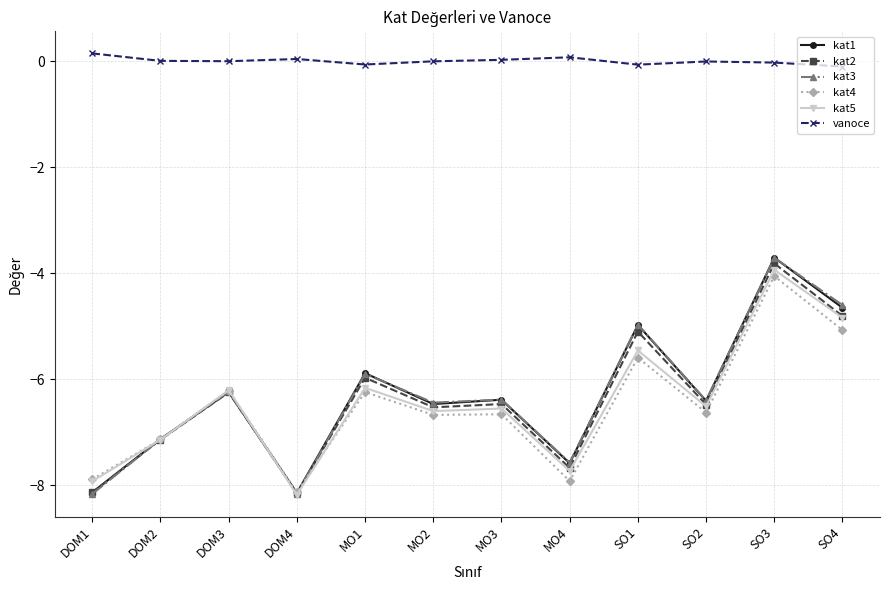

How many values in the kat3 series are below -6?

8